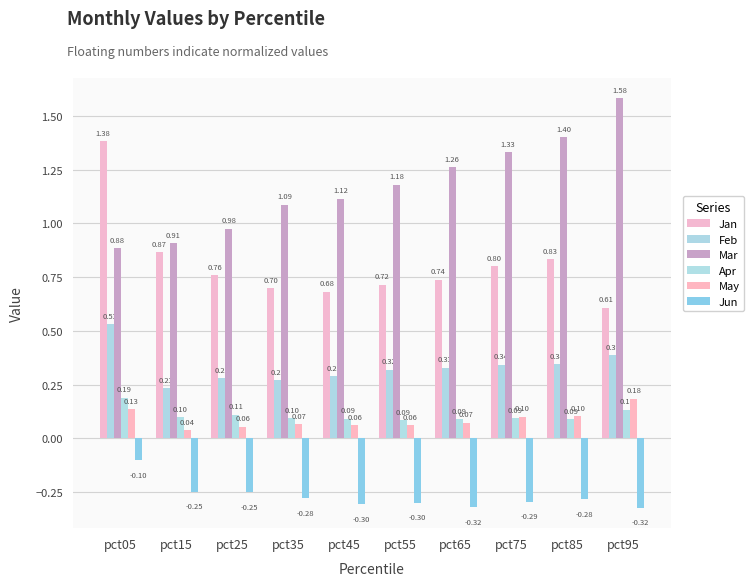

What is the difference between the Feb values at pct95 and pct15?

0.2